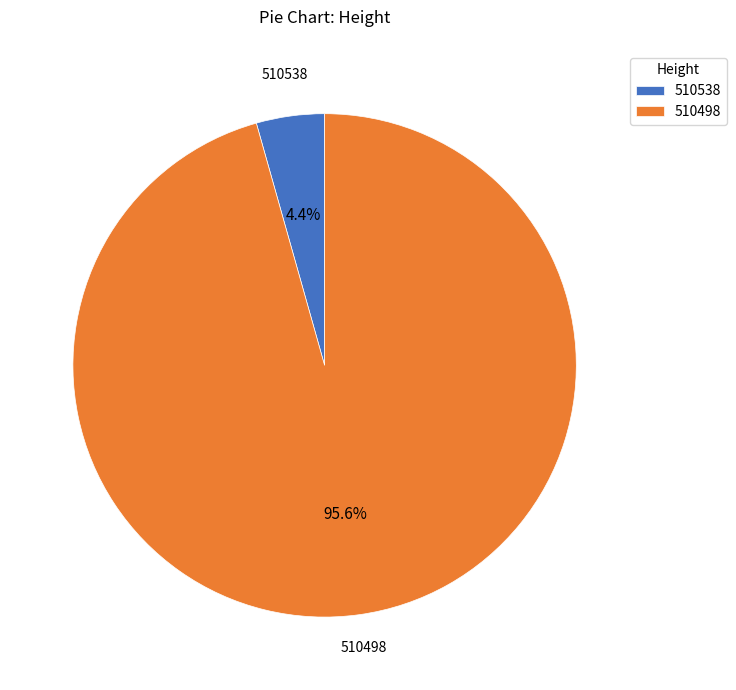

What is the largest slice in the pie chart?

510498